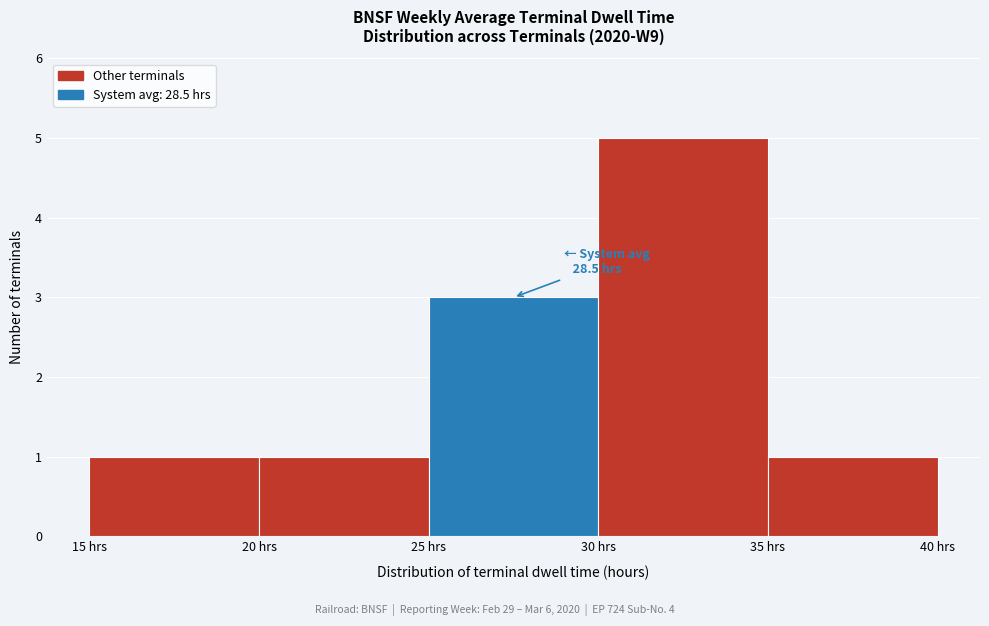

Which range on the x-axis has the tallest bar?

30 to 35